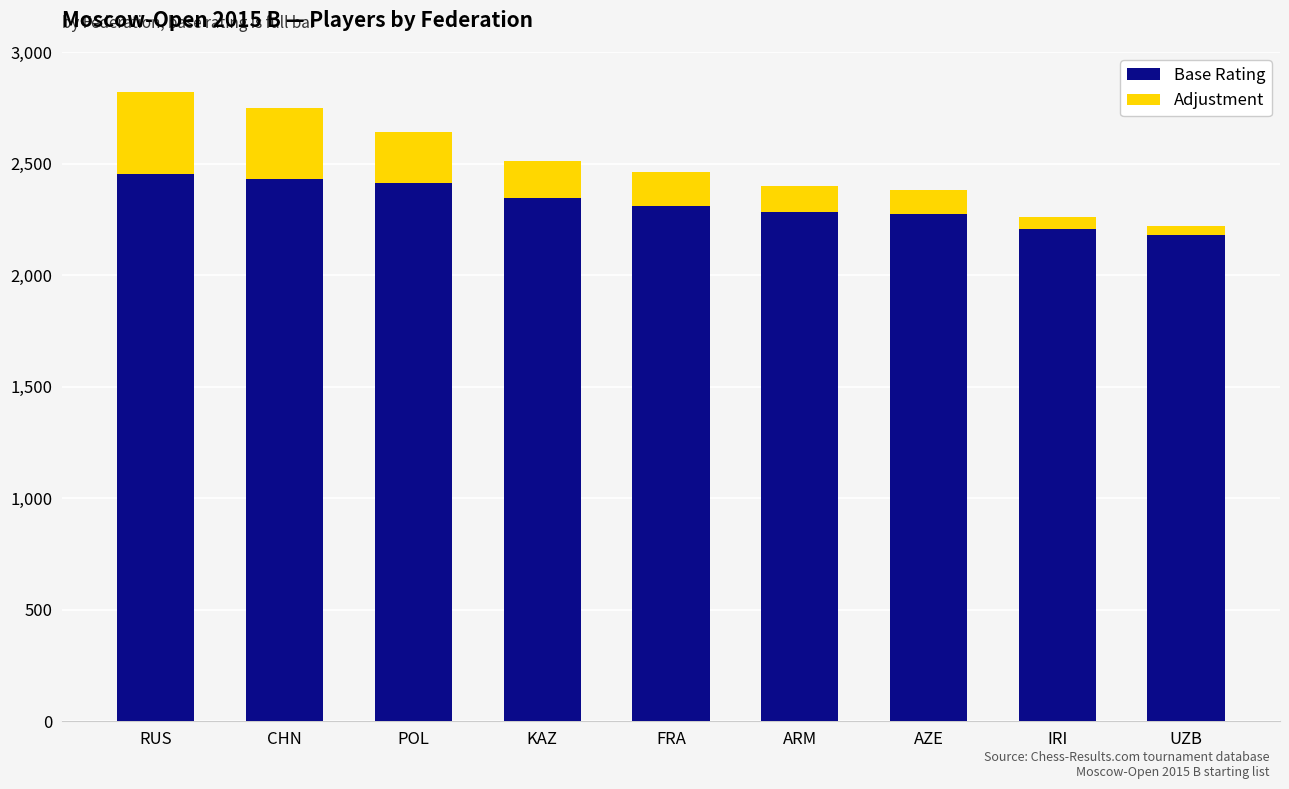

What is the total value across all series at FRA?

2460